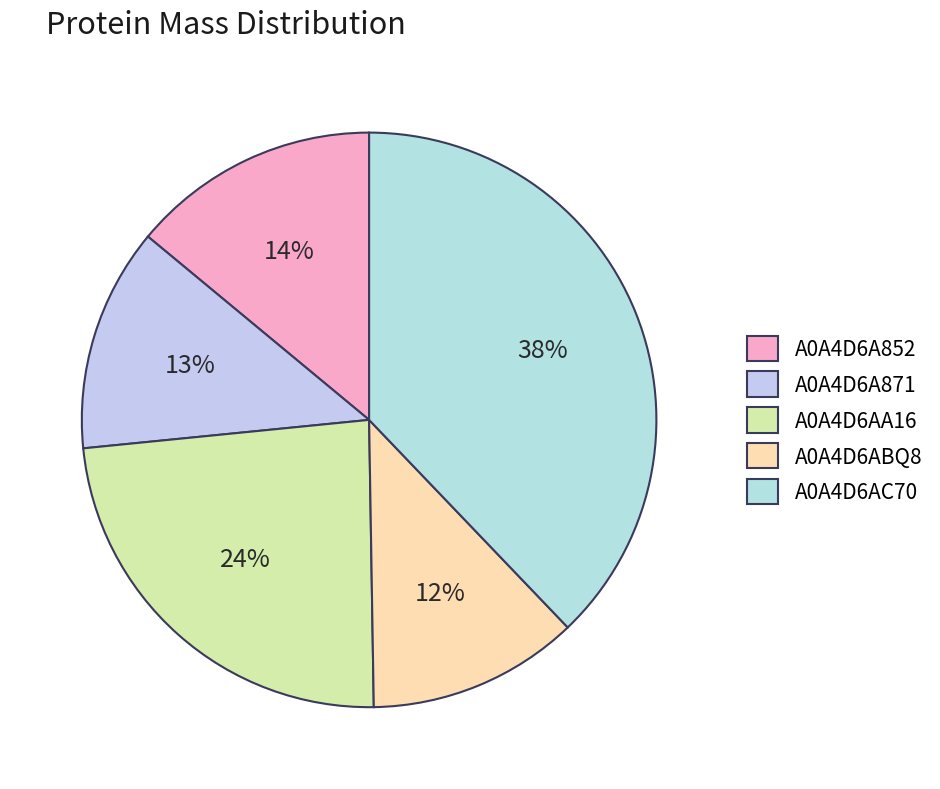

To the nearest percent, what percentage of the pie is A0A4D6ABQ8?

12%